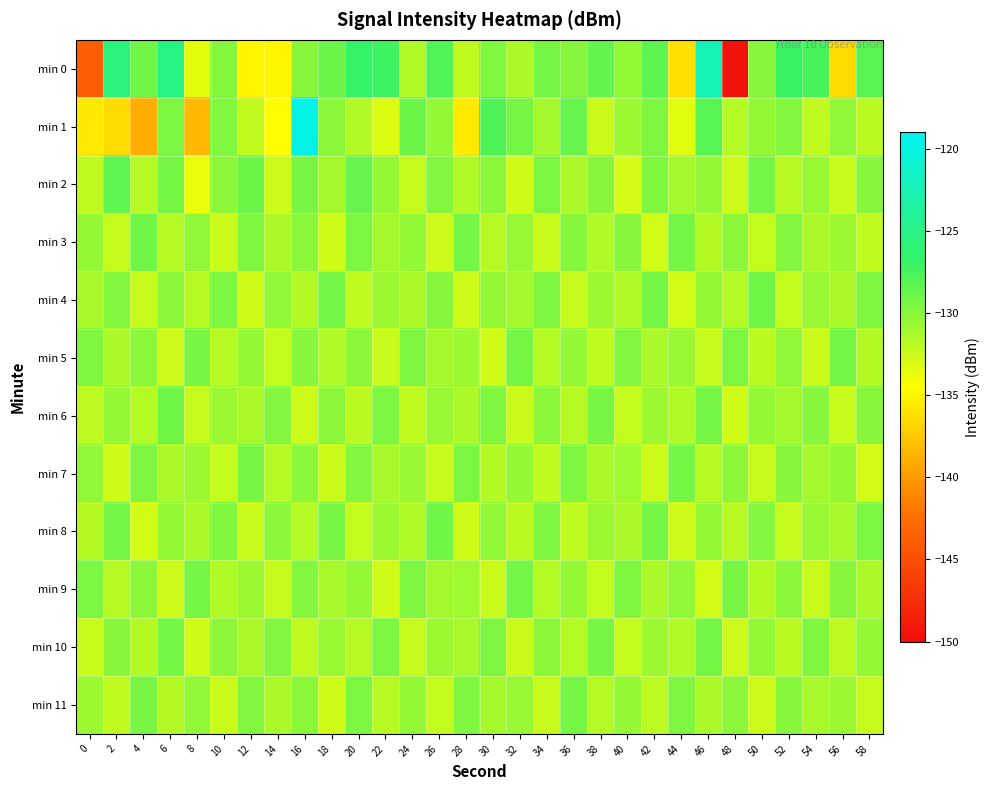

Reading right to left, extract all data points from this chart.

min 0: 58=-128.3	56=-136.5	54=-127.5	52=-127.0	50=-130.0	48=-149.5	46=-122.3	44=-136.1	42=-128.4	40=-130.3	38=-128.6	36=-129.9	34=-129.3	32=-131.4	30=-129.7	28=-132.0	26=-127.9	24=-131.5	22=-127.2	20=-126.8	18=-128.9	16=-130.0	14=-134.9	12=-134.9	10=-129.8	8=-133.5	6=-125.1	4=-129.1	2=-125.7	0=-143.8
min 1: 58=-131.9	56=-130.3	54=-132.1	52=-129.8	50=-130.5	48=-131.7	46=-128.2	44=-133.4	42=-129.6	40=-130.8	38=-132.5	36=-128.7	34=-131.1	32=-129.3	30=-127.8	28=-135.6	26=-130.4	24=-128.9	22=-133.2	20=-131.5	18=-130.1	16=-119.7	14=-134.6	12=-132.2	10=-129.7	8=-138.3	6=-129.6	4=-139.0	2=-136.4	0=-135.7
min 2: 58=-129.9	56=-132.4	54=-130.6	52=-131.8	50=-129.2	48=-132.6	46=-130.4	44=-131.1	42=-129.7	40=-132.9	38=-130.0	36=-131.3	34=-129.5	32=-132.7	30=-130.1	28=-131.5	26=-129.8	24=-132.3	22=-130.5	20=-128.7	18=-131.1	16=-129.4	14=-132.6	12=-128.9	10=-130.2	8=-133.8	6=-129.3	4=-131.7	2=-128.5	0=-132.1
min 3: 58=-132.1	56=-130.7	54=-131.4	52=-129.8	50=-132.2	48=-130.2	46=-131.6	44=-129.3	42=-132.8	40=-130.0	38=-131.5	36=-129.9	34=-132.4	32=-130.6	30=-131.8	28=-129.2	26=-132.6	24=-130.4	22=-131.1	20=-129.5	18=-132.7	16=-130.1	14=-131.3	12=-129.7	10=-132.5	8=-130.3	6=-131.7	4=-129.1	2=-132.3	0=-130.5
min 4: 58=-129.7	56=-131.3	54=-130.6	52=-132.2	50=-129.1	48=-131.7	46=-130.5	44=-132.8	42=-129.3	40=-131.5	38=-130.8	36=-132.3	34=-129.6	32=-131.1	30=-130.4	28=-132.6	26=-129.9	24=-131.4	22=-130.7	20=-132.1	18=-129.2	16=-131.6	14=-130.3	12=-132.7	10=-129.5	8=-131.8	6=-130.1	4=-132.4	2=-129.8	0=-131.2
min 5: 58=-131.6	56=-129.2	54=-132.5	52=-130.3	50=-131.9	48=-129.5	46=-132.3	44=-130.6	42=-131.4	40=-129.8	38=-132.1	36=-130.4	34=-131.7	32=-129.3	30=-132.7	28=-130.8	26=-131.1	24=-129.6	22=-132.4	20=-130.2	18=-131.5	16=-129.9	14=-132.2	12=-130.5	10=-131.8	8=-129.4	6=-132.6	4=-130.1	2=-131.3	0=-129.7
min 6: 58=-130.0	56=-132.4	54=-129.9	52=-131.1	50=-130.5	48=-132.7	46=-129.3	44=-131.5	42=-130.8	40=-132.2	38=-129.4	36=-131.8	34=-130.1	32=-132.5	30=-129.7	28=-131.3	26=-130.6	24=-132.1	22=-129.5	20=-131.9	18=-130.2	16=-132.6	14=-129.8	12=-131.4	10=-130.7	8=-132.3	6=-129.1	4=-131.7	2=-130.4	0=-132.0
min 7: 58=-132.8	56=-130.5	54=-131.1	52=-129.9	50=-132.3	48=-130.2	46=-131.8	44=-129.3	42=-132.6	40=-130.9	38=-131.3	36=-129.7	34=-132.1	32=-130.4	30=-131.6	28=-129.5	26=-132.4	24=-130.6	22=-131.2	20=-129.8	18=-132.5	16=-130.1	14=-131.7	12=-129.4	10=-132.2	8=-130.8	6=-131.4	4=-129.6	2=-132.7	0=-130.3
min 8: 58=-129.5	56=-131.2	54=-130.6	52=-132.3	50=-129.8	48=-131.8	46=-130.4	44=-132.6	42=-129.3	40=-131.4	38=-130.7	36=-132.1	34=-129.6	32=-131.9	30=-130.3	28=-132.7	26=-129.1	24=-131.5	22=-130.8	20=-132.2	18=-129.4	16=-131.7	14=-130.1	12=-132.4	10=-129.7	8=-131.3	6=-130.5	4=-132.8	2=-129.2	0=-131.6
min 9: 58=-131.3	56=-129.9	54=-132.4	52=-130.1	50=-131.6	48=-129.4	46=-132.8	44=-130.3	42=-131.4	40=-129.7	38=-132.2	36=-130.5	34=-131.7	32=-129.2	30=-132.5	28=-130.9	26=-131.1	24=-129.6	22=-132.7	20=-130.4	18=-131.2	16=-129.8	14=-132.3	12=-130.7	10=-131.5	8=-129.3	6=-132.6	4=-130.2	2=-131.8	0=-129.5
min 10: 58=-130.5	56=-132.0	54=-129.7	52=-131.9	50=-130.4	48=-132.6	46=-129.3	44=-131.5	42=-130.8	40=-132.2	38=-129.4	36=-131.7	34=-130.1	32=-132.5	30=-129.6	28=-131.2	26=-130.7	24=-132.3	22=-129.5	20=-131.8	18=-130.6	16=-132.1	14=-129.8	12=-131.4	10=-130.2	8=-132.7	6=-129.3	4=-131.6	2=-130.0	0=-132.4
min 11: 58=-132.3	56=-130.8	54=-131.2	52=-129.9	50=-132.6	48=-130.2	46=-131.4	44=-129.6	42=-132.0	40=-130.5	38=-131.7	36=-129.3	34=-132.4	32=-130.6	30=-131.1	28=-129.7	26=-132.2	24=-130.4	22=-131.8	20=-129.5	18=-132.7	16=-130.1	14=-131.3	12=-129.8	10=-132.5	8=-130.3	6=-131.6	4=-129.4	2=-132.1	0=-130.7